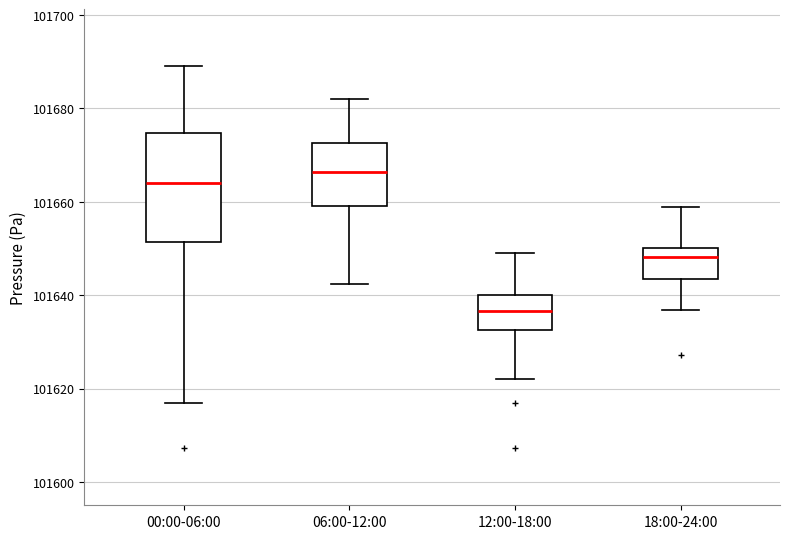

Where does the median line of the box for 06:00-12:00 sit on the y-axis? The values are not printed on the chart, so give them approximately, as read against the axis.

101666